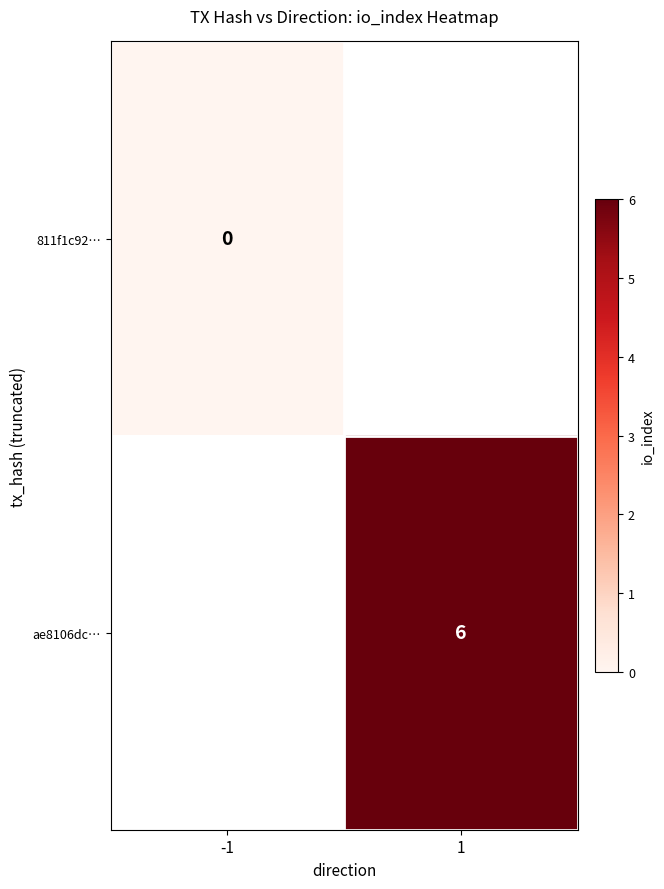

Which label corresponds to the smallest value in the chart?

-1